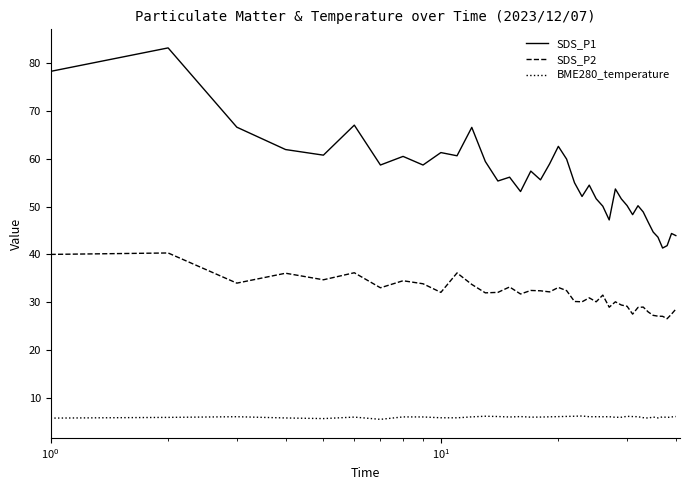

Which series has the largest total across all categories?

SDS_P1